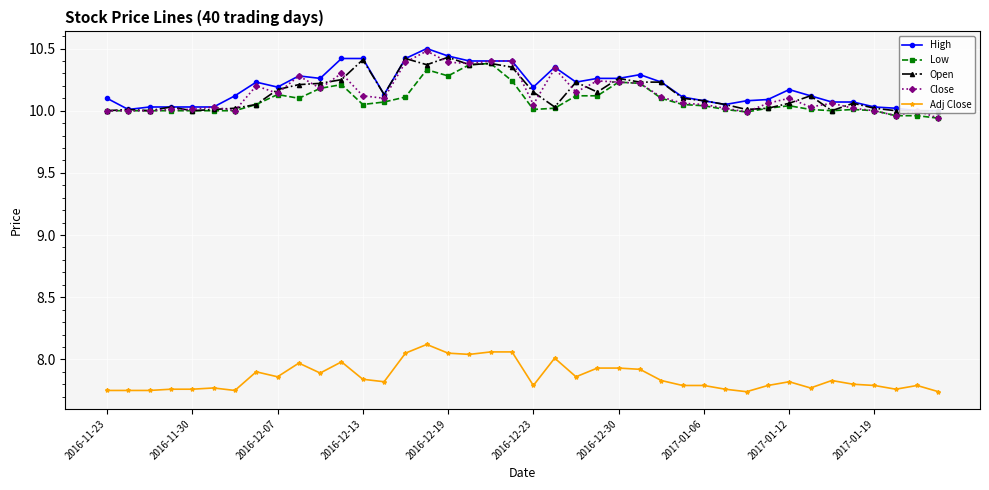

Is it true that Close equals 2.3 at 26?

False